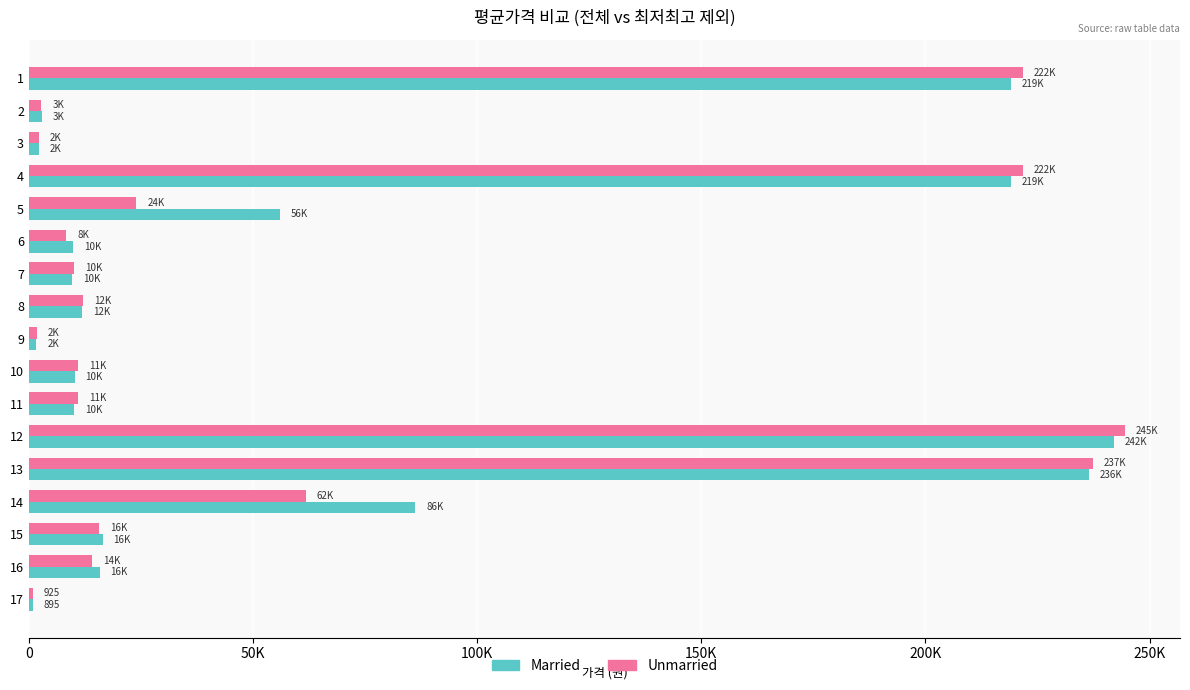

What are all the series names shown in the legend?

Married, Unmarried